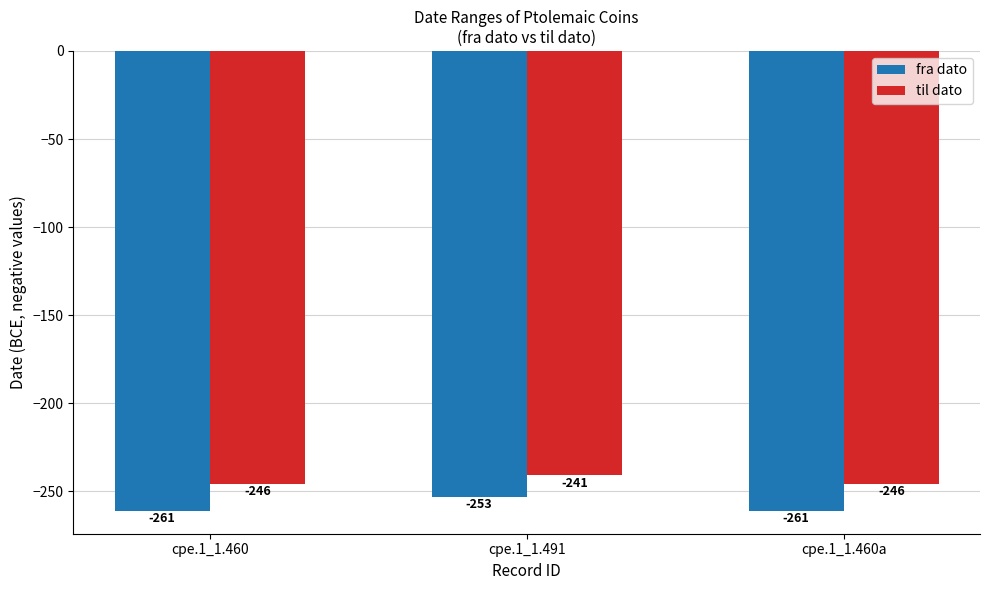

Reading left to right, extract all data points from this chart.

fra dato: cpe.1_1.460=-261	cpe.1_1.491=-253	cpe.1_1.460a=-261
til dato: cpe.1_1.460=-246	cpe.1_1.491=-241	cpe.1_1.460a=-246